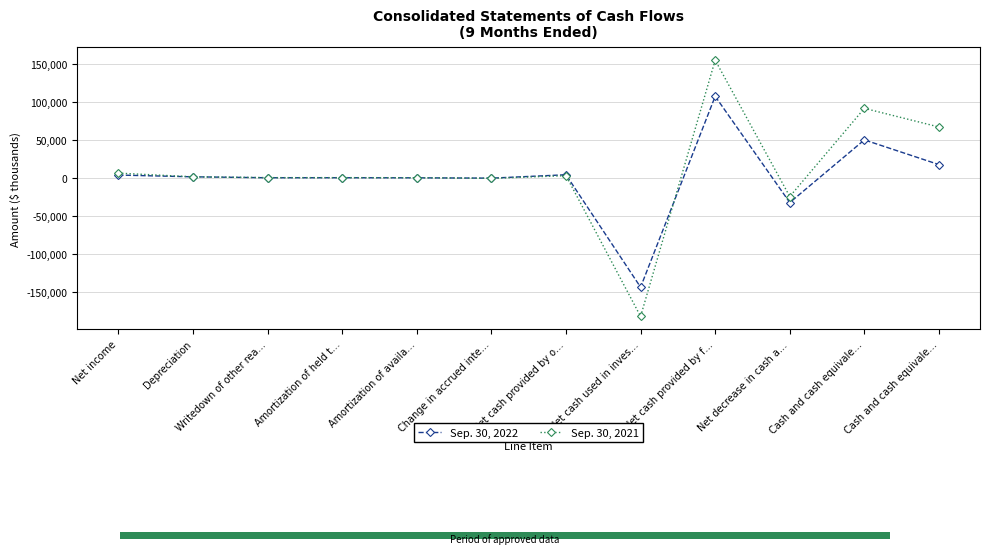

How many data points in Sep. 30, 2021 are above 1368?

5